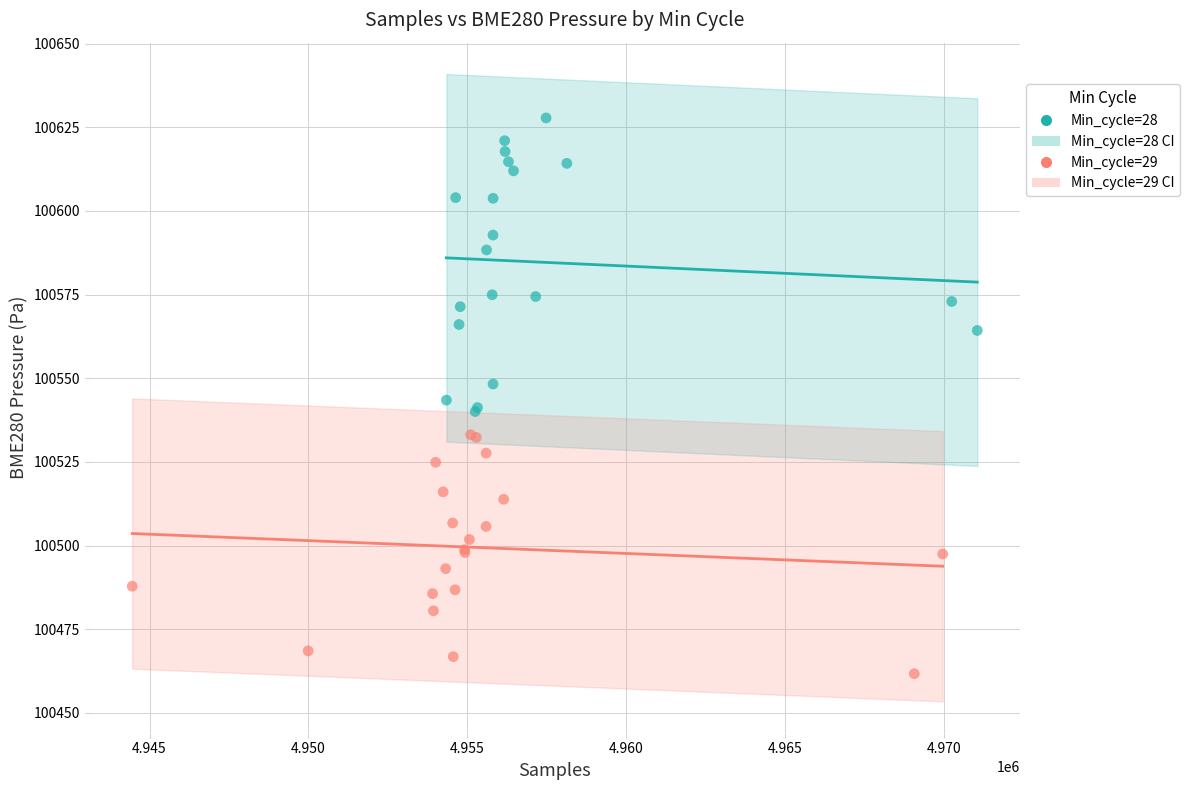

Which series reaches the maximum Y coordinate?

Min_cycle=28